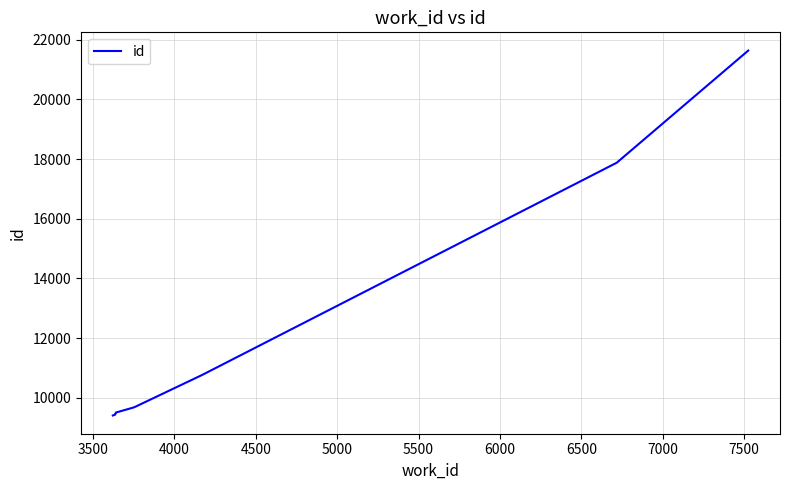

True or false: there are more than 1 points higher than both neighbors.

False